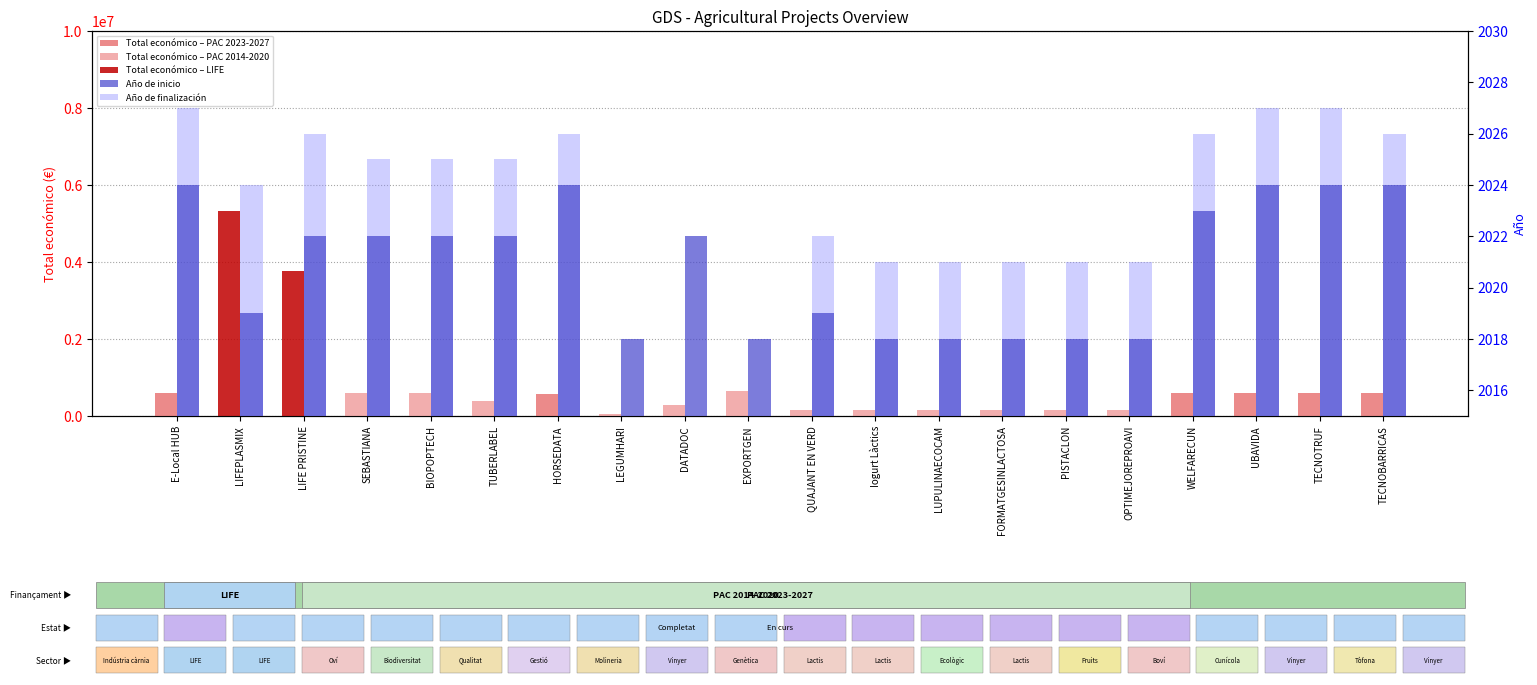

Which category has the lowest value across all series?

Iogurt Làctics